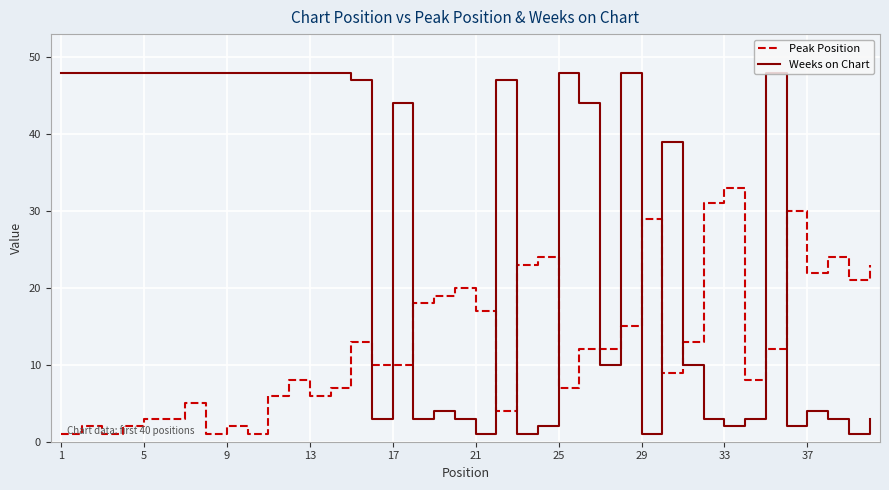

Rank the series by their maximum value, from lowest to highest.

Peak Position, Weeks on Chart